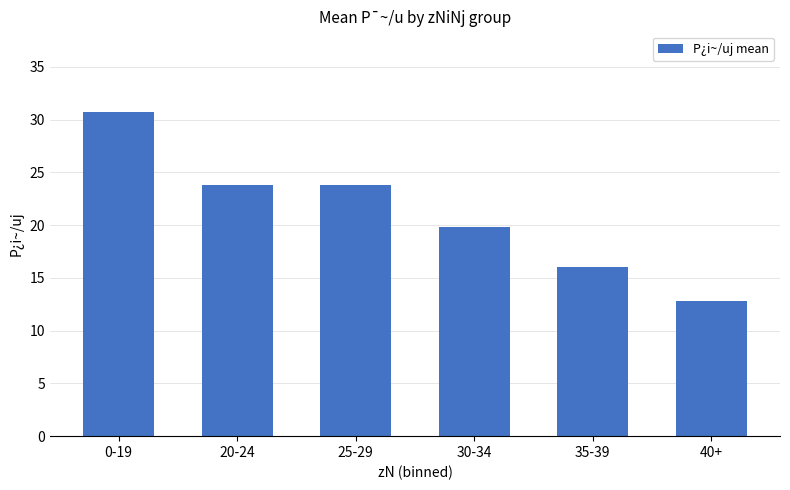

What is the label of the 2nd bar from the right?

35-39